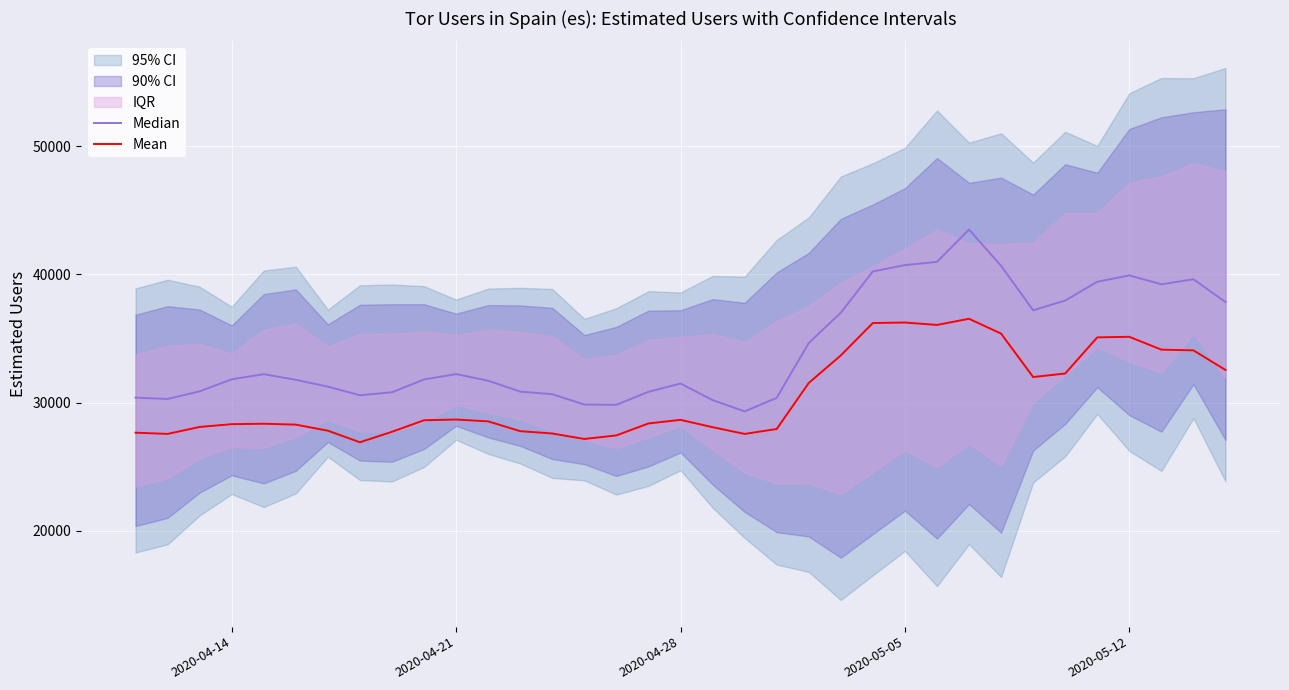

True or false: Mean and Median cross at least once.

False